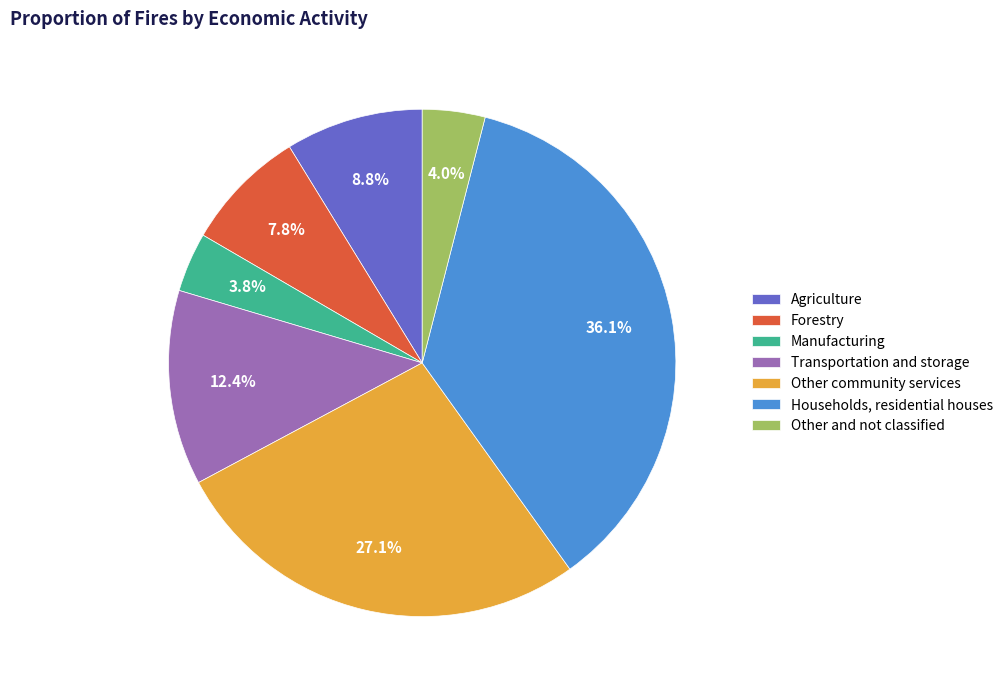

To the nearest percent, what portion does Households, residential houses represent?

36%